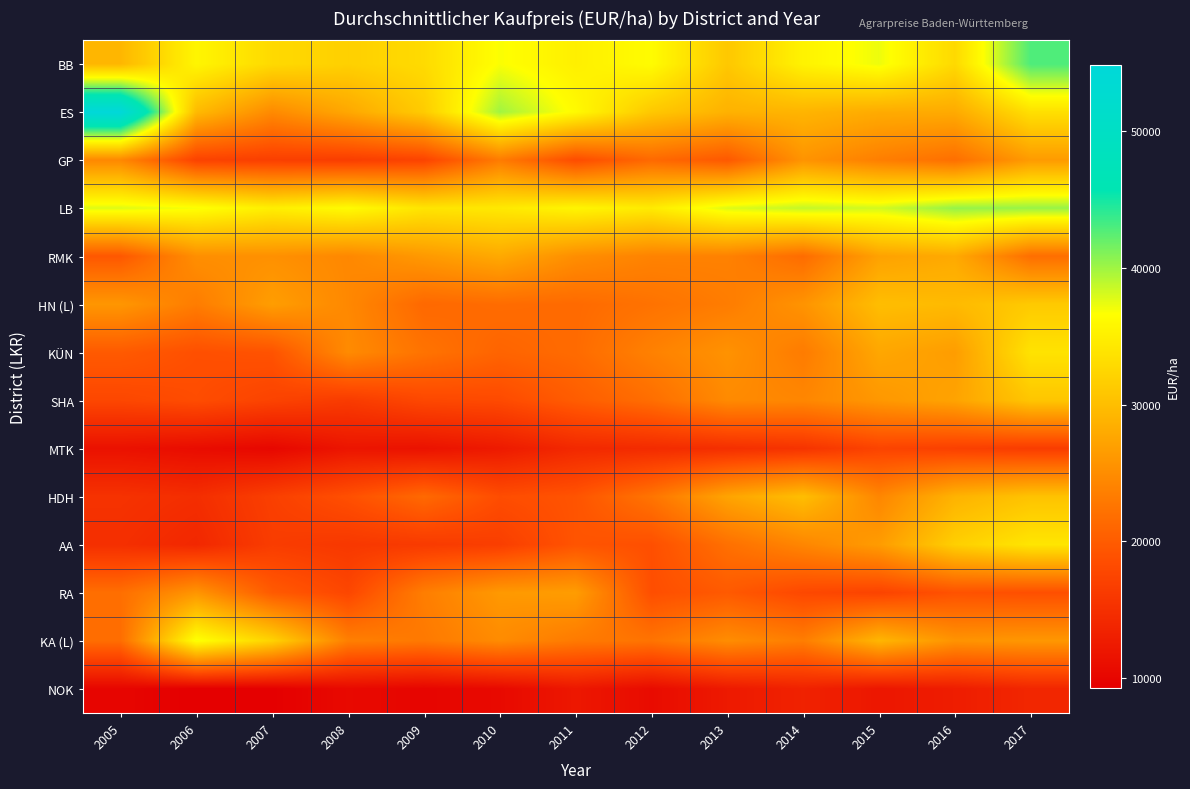

Which series changed the most between 2014 and 2016?

AA